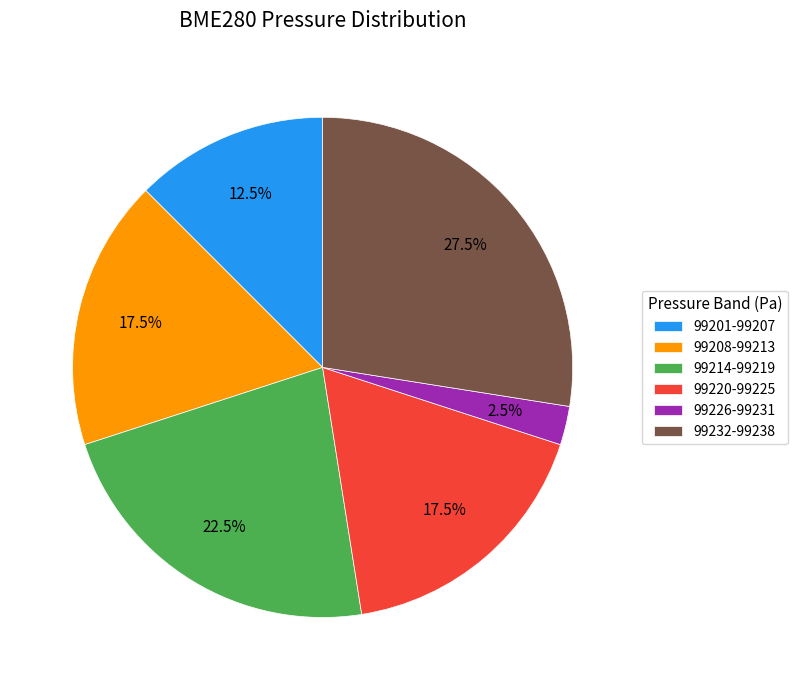

What is the total percentage of 99220-99225 and 99201-99207?

30.0%